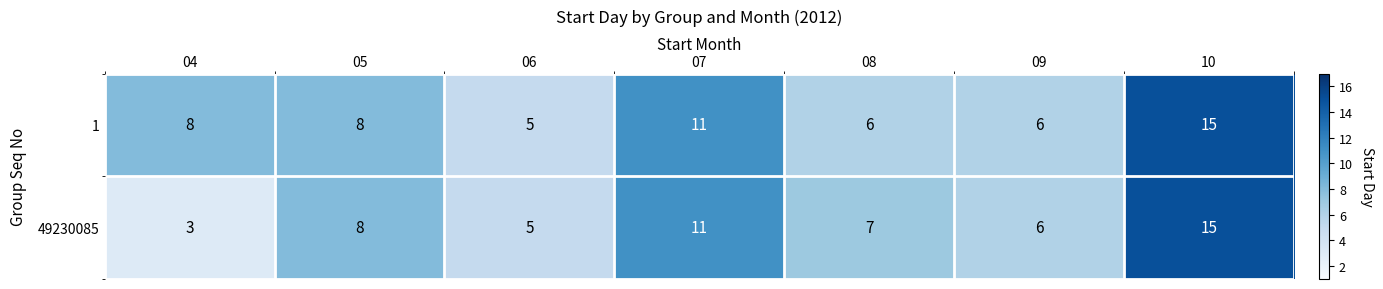

What is the maximum value shown in the chart?

15